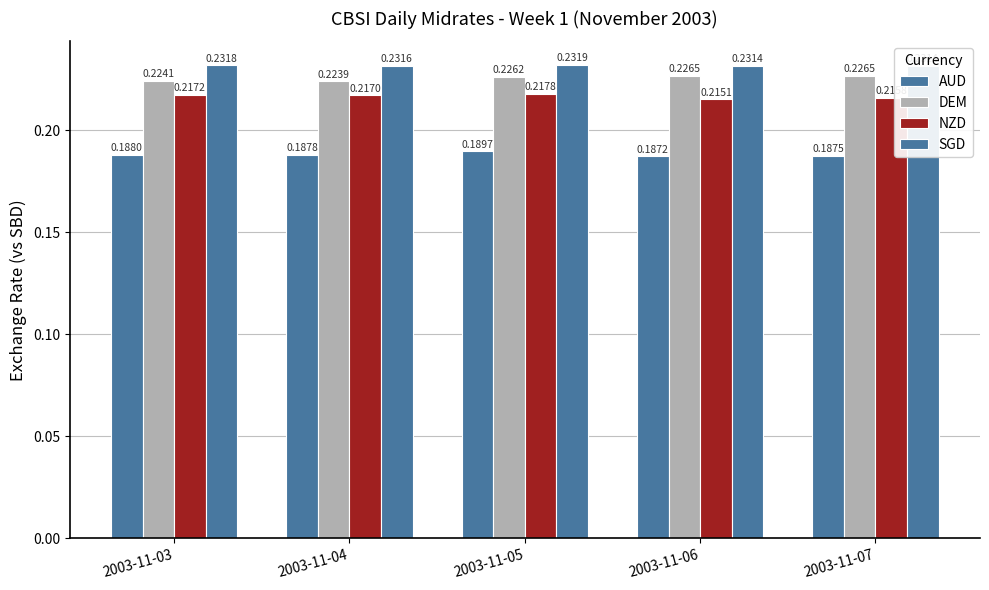

At how many categories does at least one series exceed 0?

5